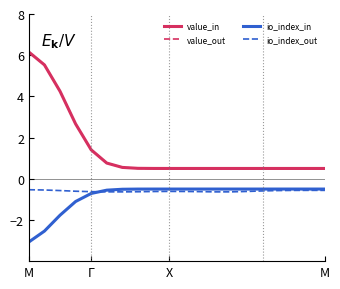

True or false: value_in and io_index_in cross at least once.

False